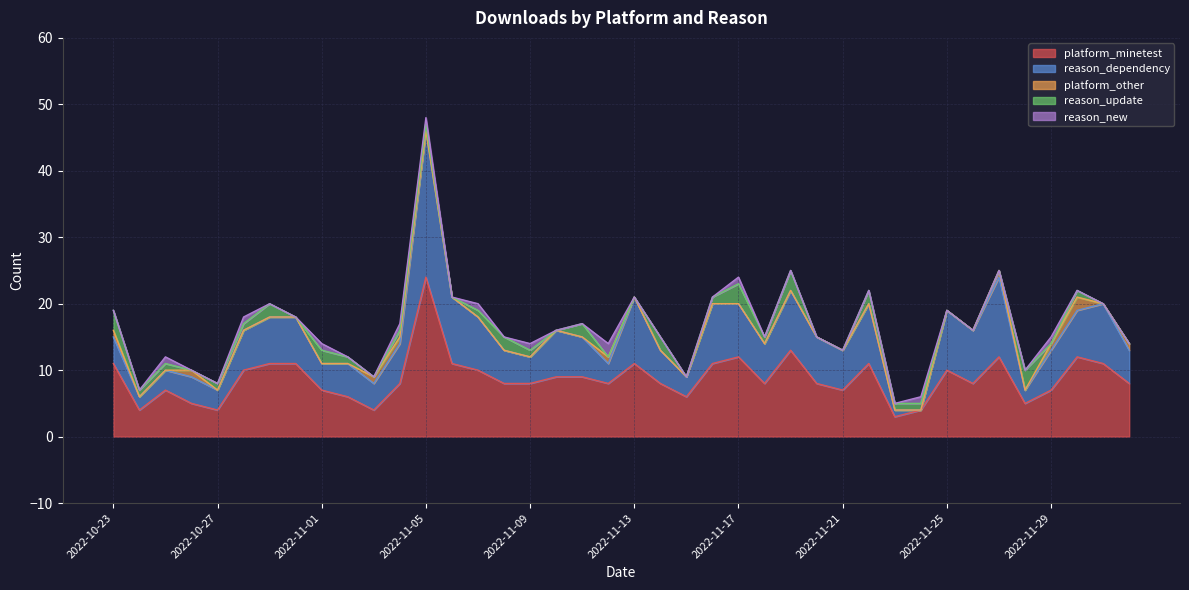

Does the chart have visible grid lines?

Yes